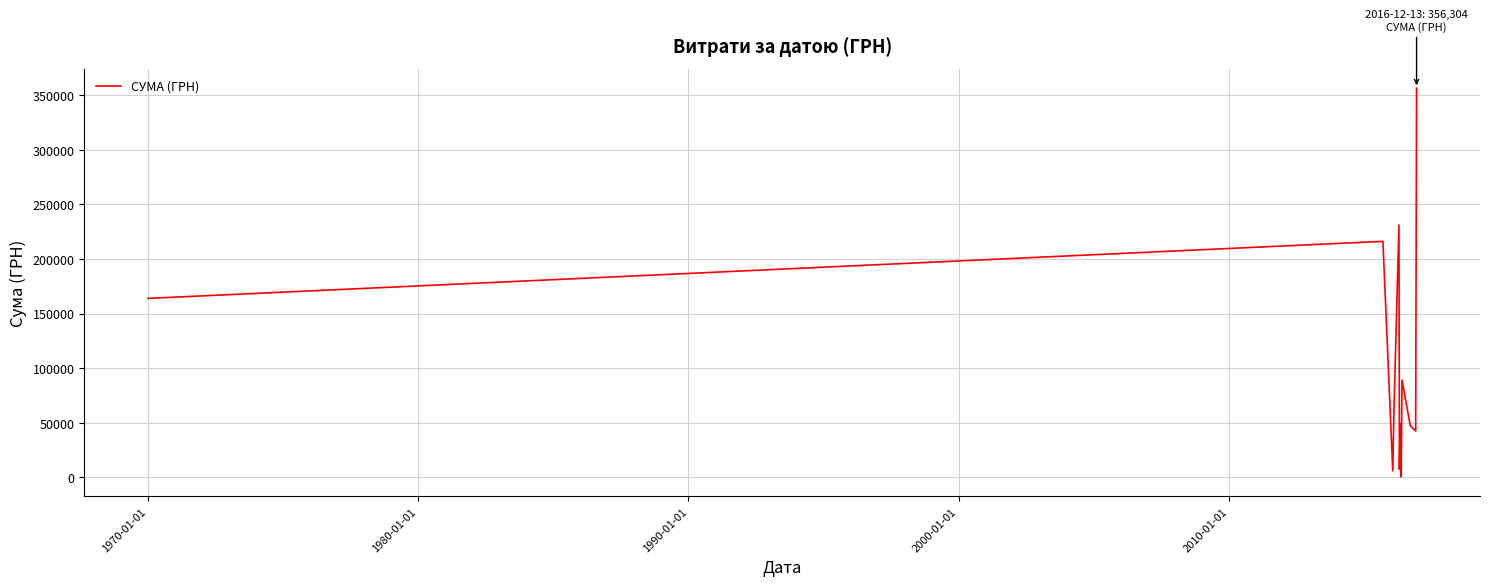

What is the greatest value displayed?

356303.5